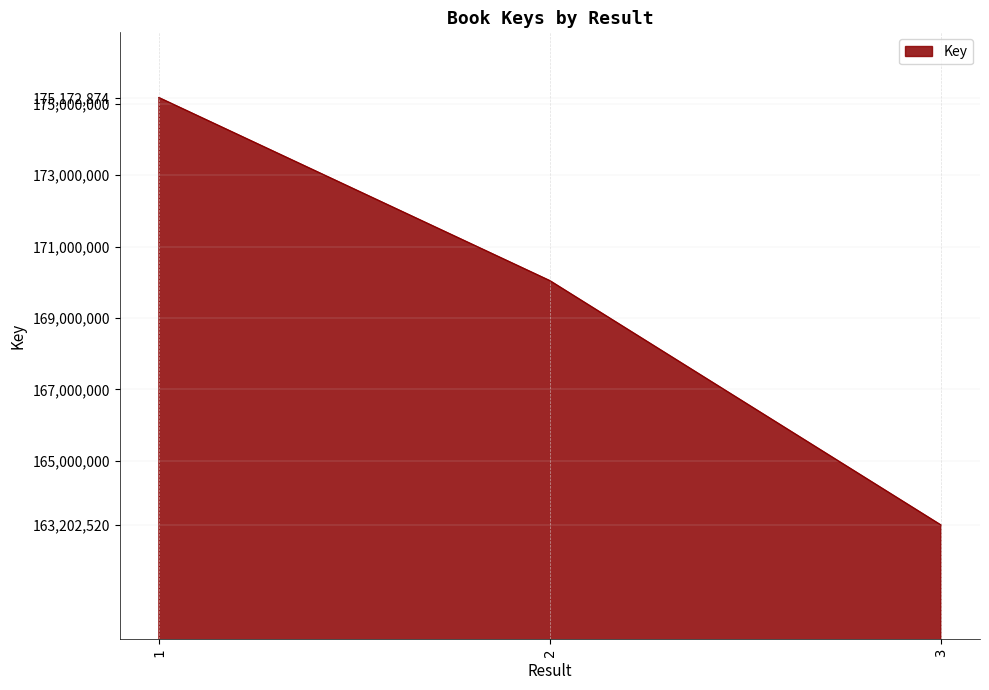

What is the change in value from 1 to 2?

-5128128